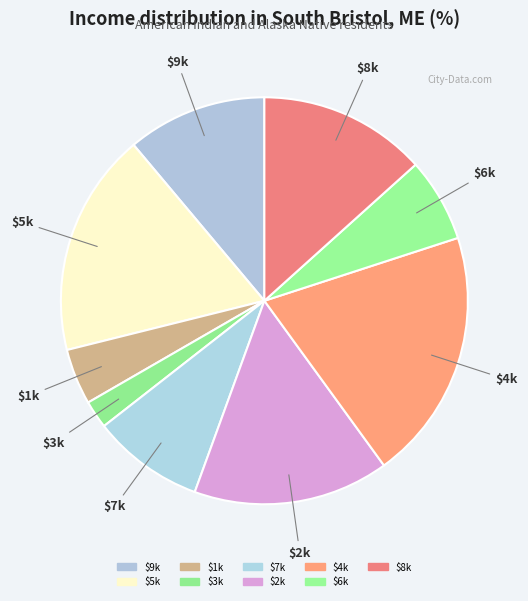

The $7k slice represents 9% of the pie. True or false?

True